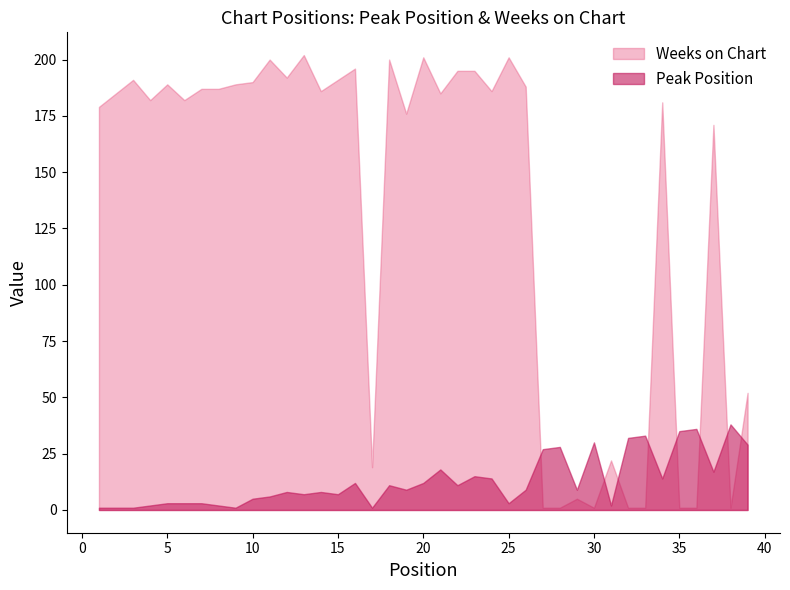

How many times do Weeks on Chart and Peak Position cross each other?

8